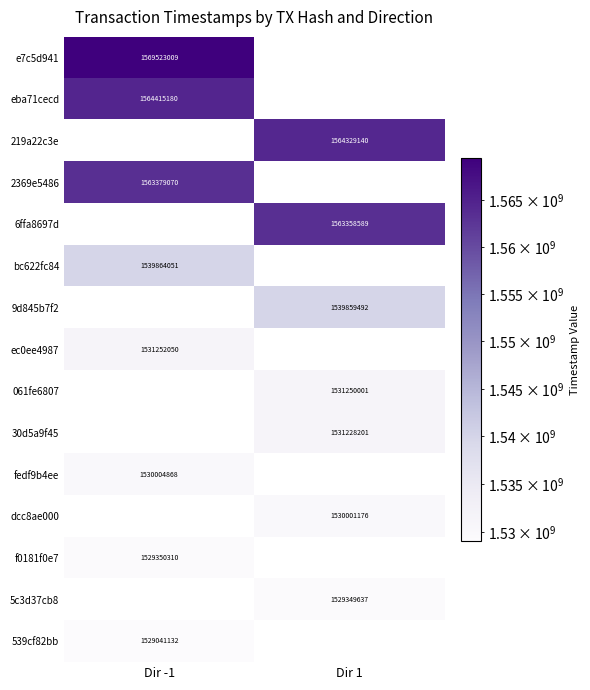

How many series are shown in this chart?

15